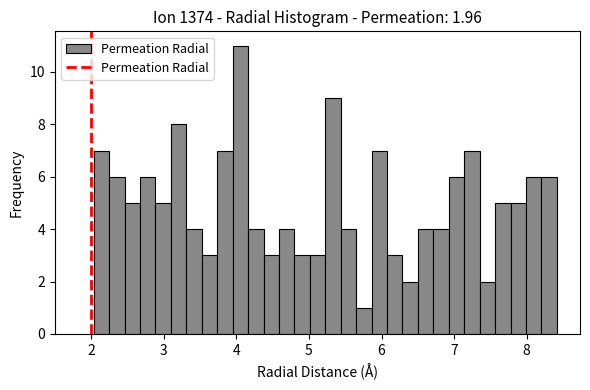

Around what value on the x-axis is the tallest bar? Give the approximate position of its centre, as read against the axis.

4.1